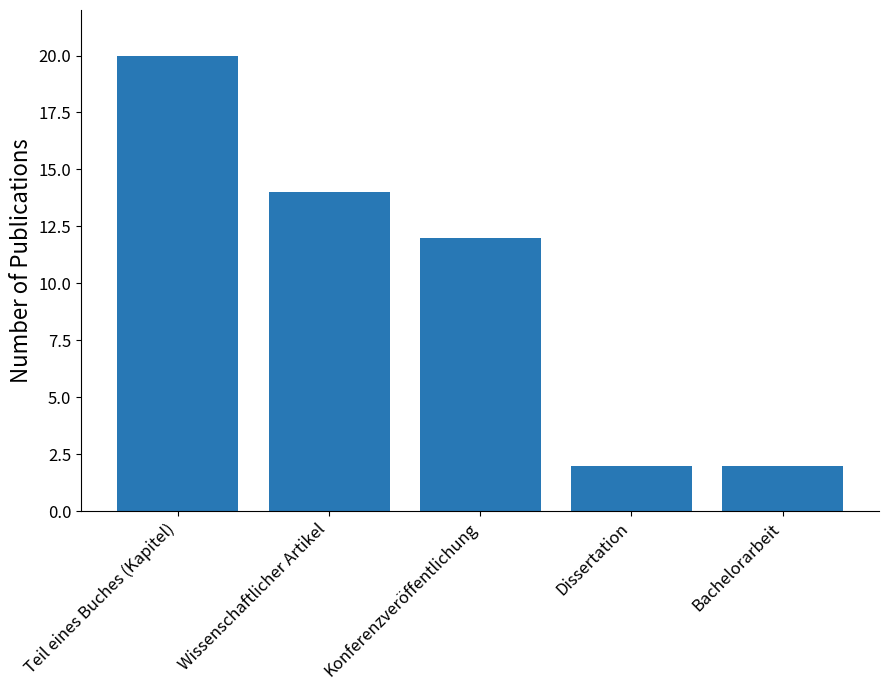

Reading left to right, transcribe all the data shown in this chart.

20	14	12	2	2